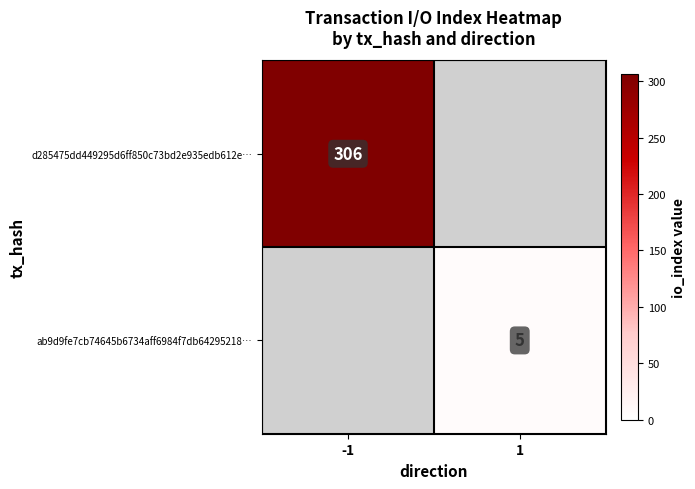

The d285475dd449295d6ff850c73bd2e935edb612e… series shows 306 at -1. True or false?

True